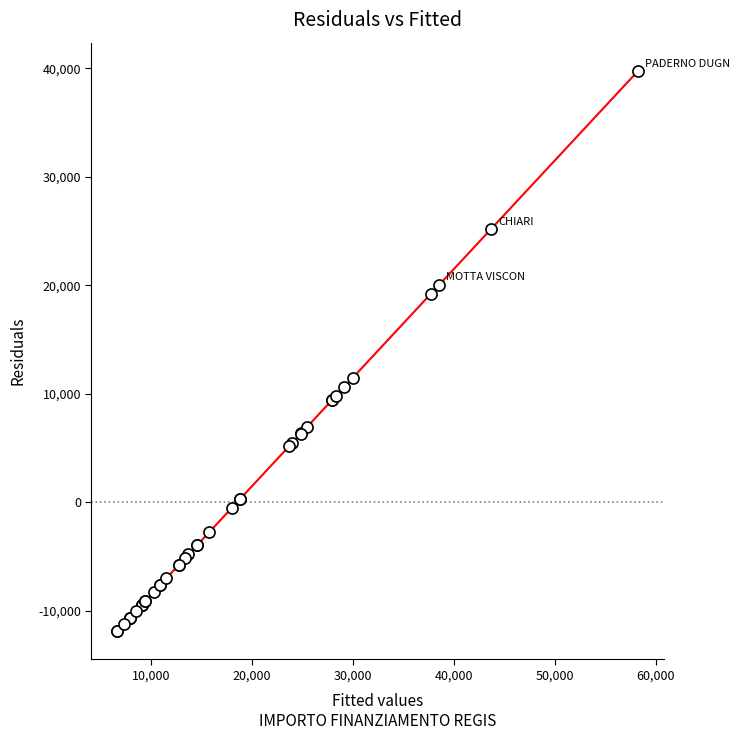

What Y value in the scatter plot is closest to 13969?

11489.9